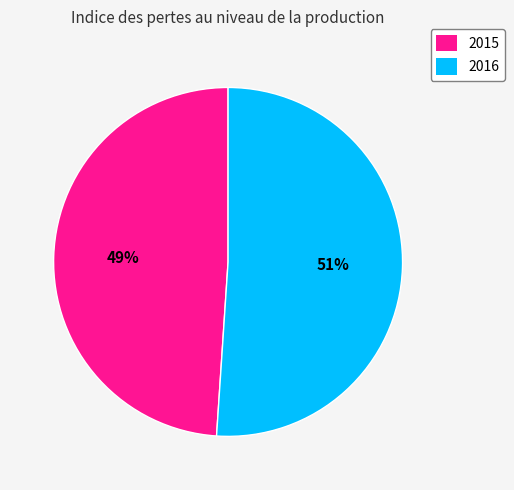

How many segments does this pie chart have?

2